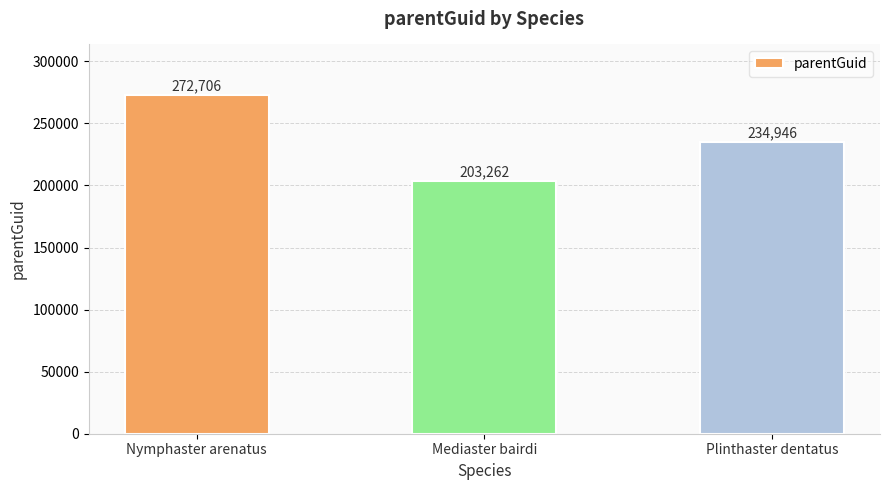

Is it true that the value at Nymphaster arenatus is 465007?

False